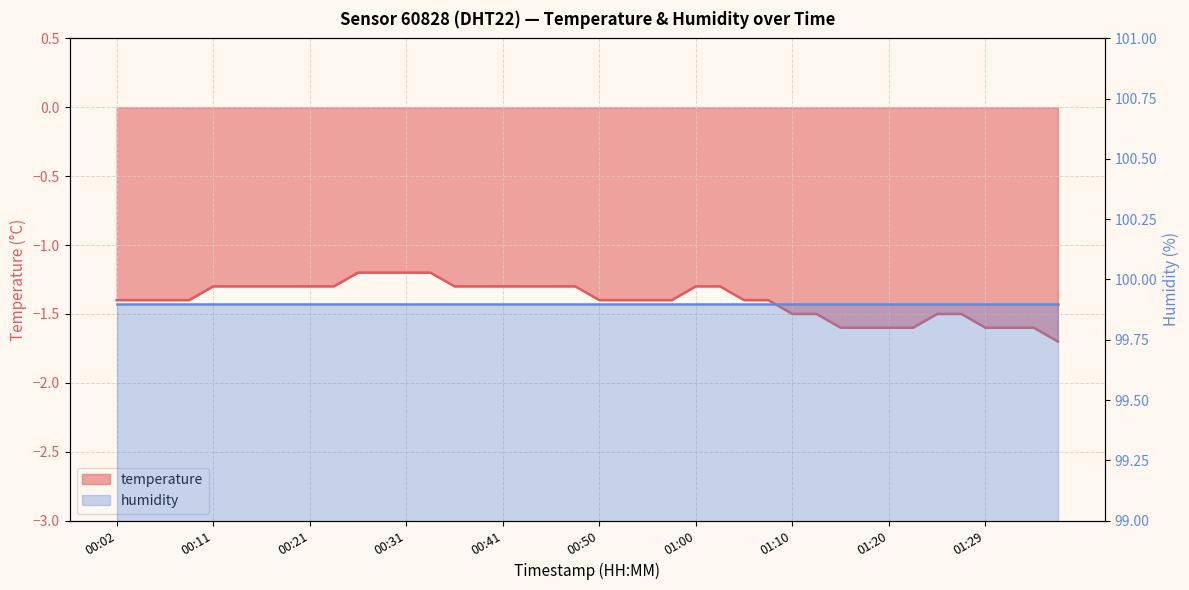

True or false: the data has more than 2 interior local peaks.

False